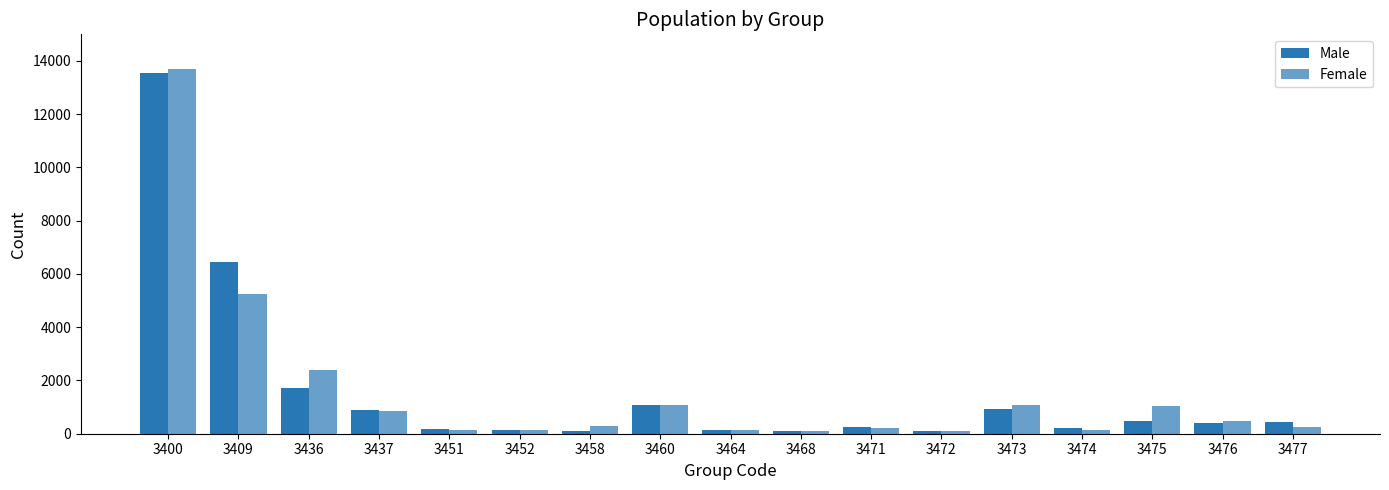

Count the number of data series in this chart.

2